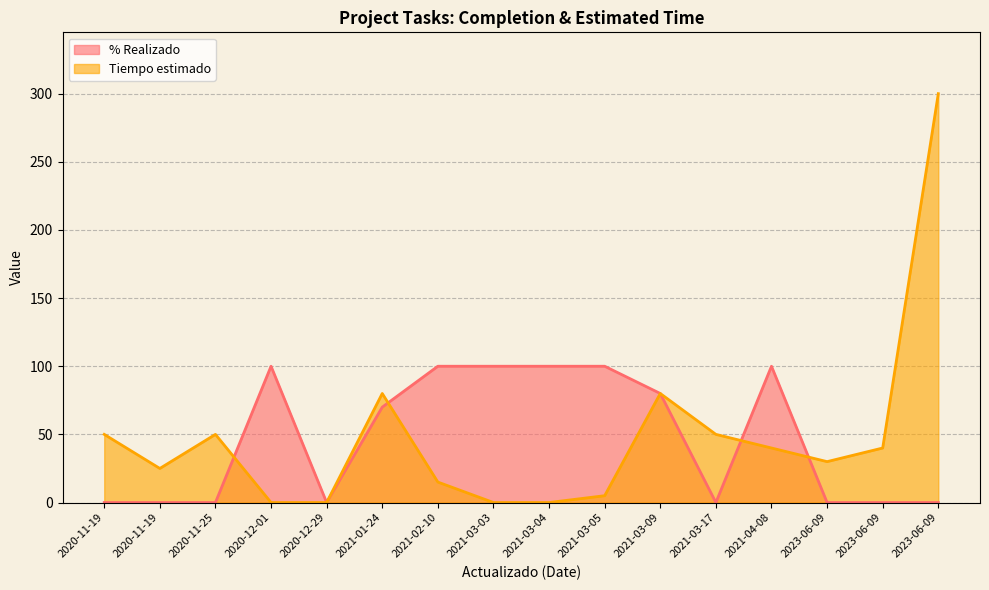

At how many categories does at least one series exceed 9?

15